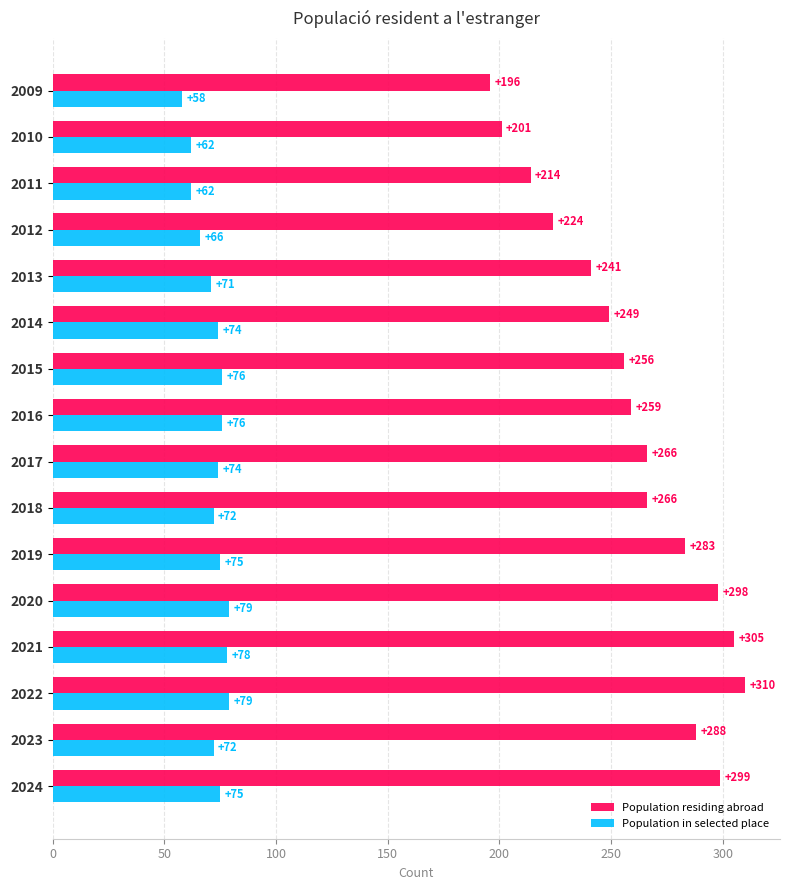

What is the spread (max minus min) of values at 2011?

152